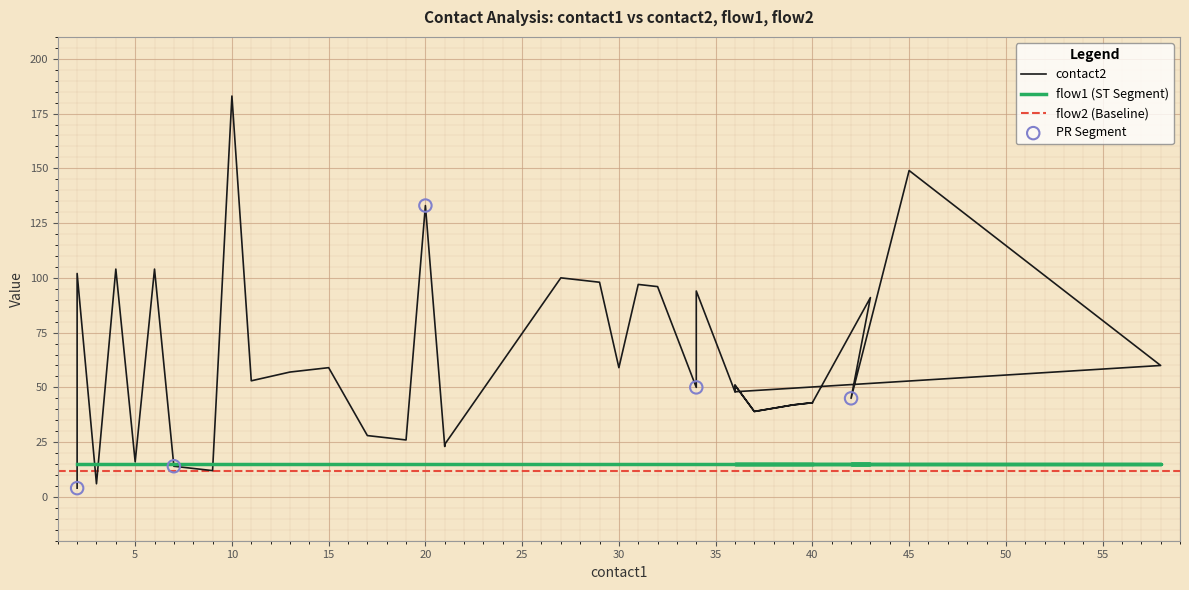

Is the value of contact2 at 6 greater than the value of flow1 at 7?

Yes